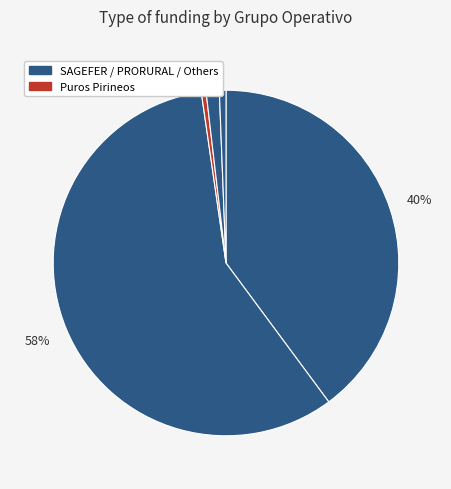

Rank the categories by value from highest to lowest.

PRORURAL, SAGEFER, Prados de Montaña, Boas prácticas, Puros Pirineos